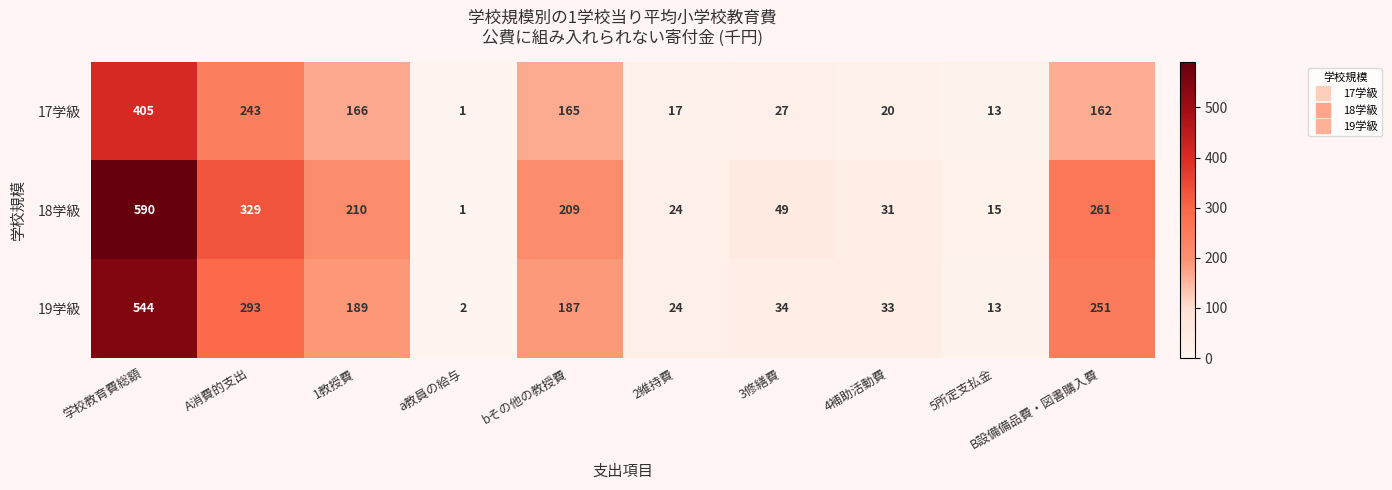

The 17学級 series shows 120 at 学校教育費総額. True or false?

False